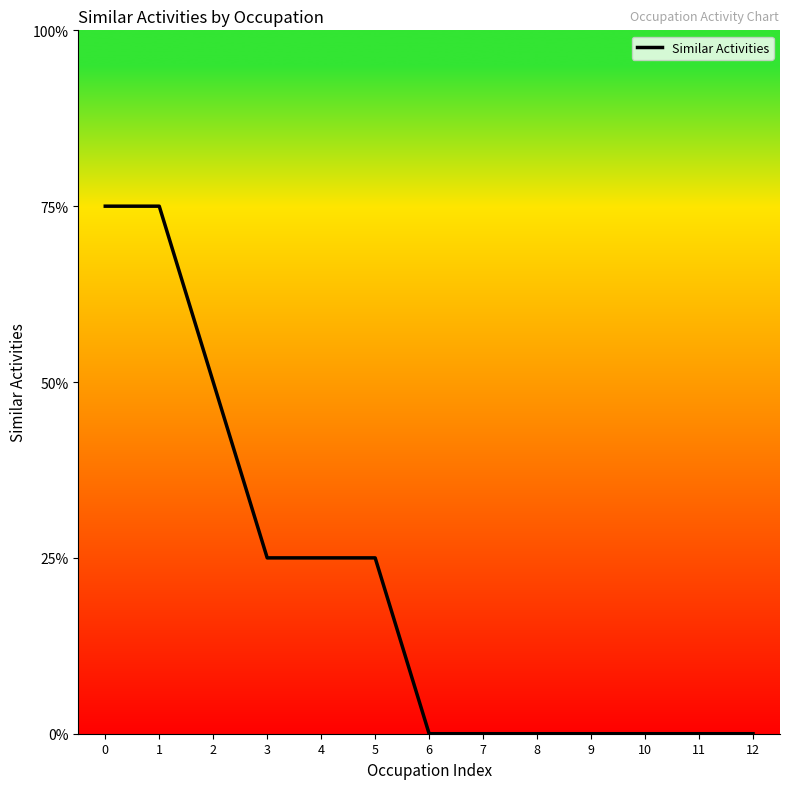

Is this an area chart (filled region under the line)?

No